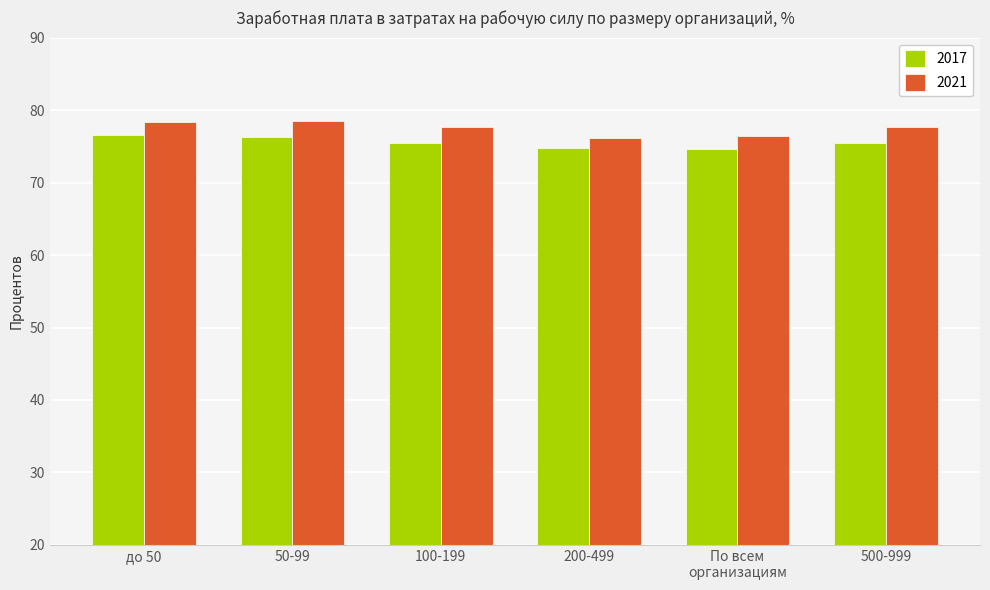

How many data points in 2021 are above 77?

4